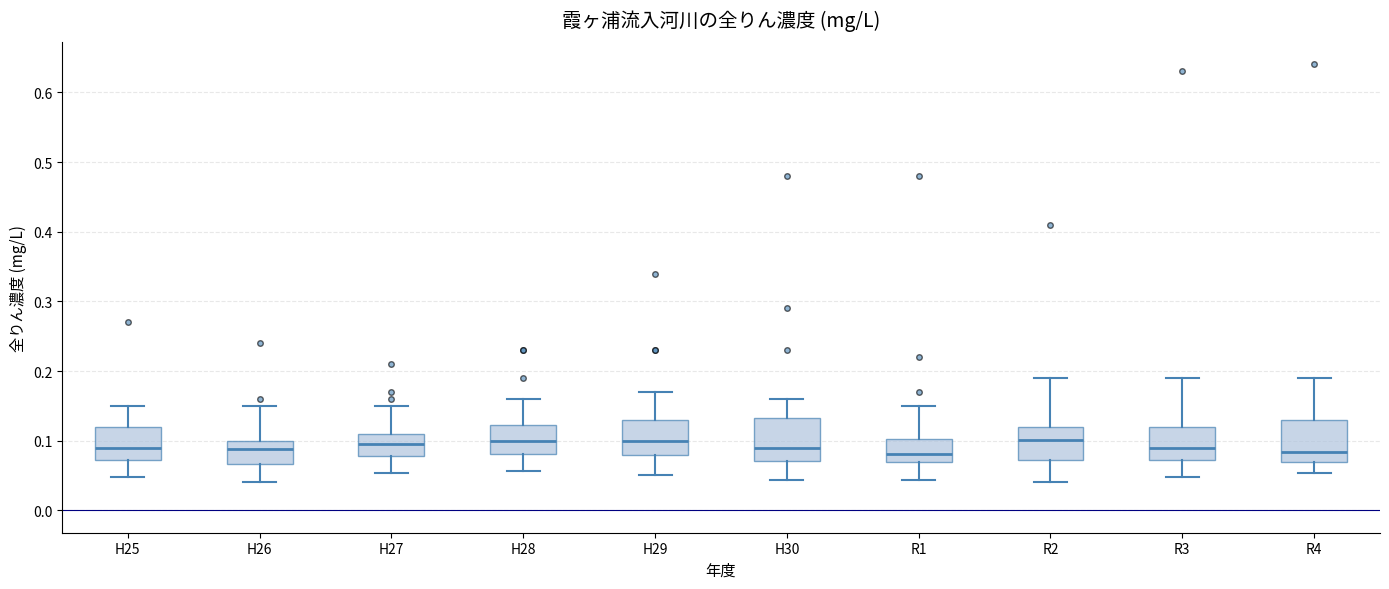

Reading left to right, transcribe this box plot: for each box, give where its median line is, the range the box spans, and where its two whiskers end, as read against the y-axis. The values are not printed on the chart, so give them approximately, as read against the axis.

H25: median 0.09, box 0.07 to 0.12, whiskers 0.05 to 0.15
H26: median 0.09, box 0.07 to 0.10, whiskers 0.04 to 0.15
H27: median 0.10, box 0.08 to 0.11, whiskers 0.05 to 0.15
H28: median 0.10, box 0.08 to 0.12, whiskers 0.06 to 0.16
H29: median 0.10, box 0.08 to 0.13, whiskers 0.05 to 0.17
H30: median 0.09, box 0.07 to 0.13, whiskers 0.04 to 0.16
R1: median 0.08, box 0.07 to 0.10, whiskers 0.04 to 0.15
R2: median 0.10, box 0.07 to 0.12, whiskers 0.04 to 0.19
R3: median 0.09, box 0.07 to 0.12, whiskers 0.05 to 0.19
R4: median 0.08, box 0.07 to 0.13, whiskers 0.05 to 0.19